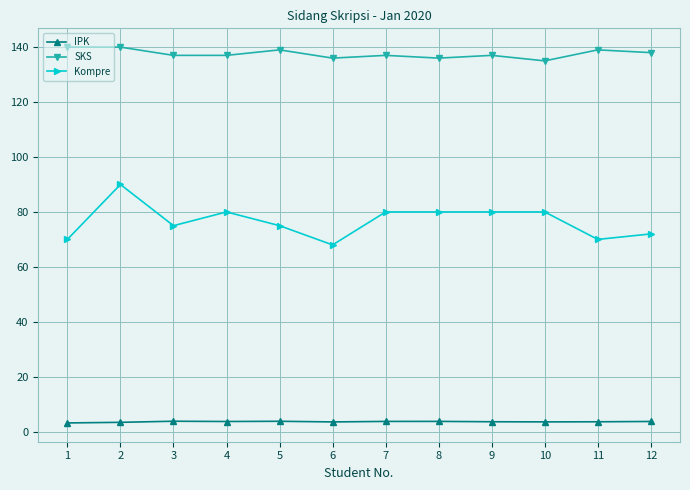

What is the average value of the IPK series?

3.6